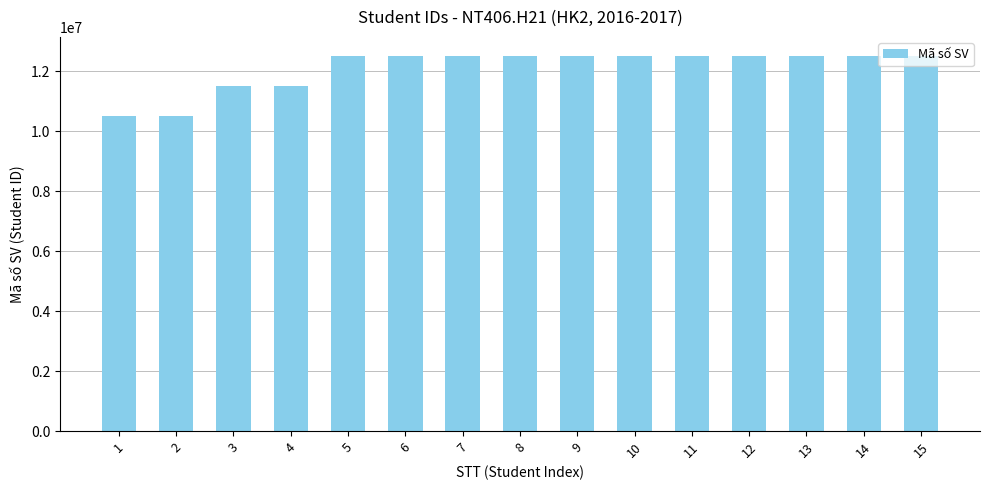

What is the ratio of the value at 10 to the value at 3?

1.1